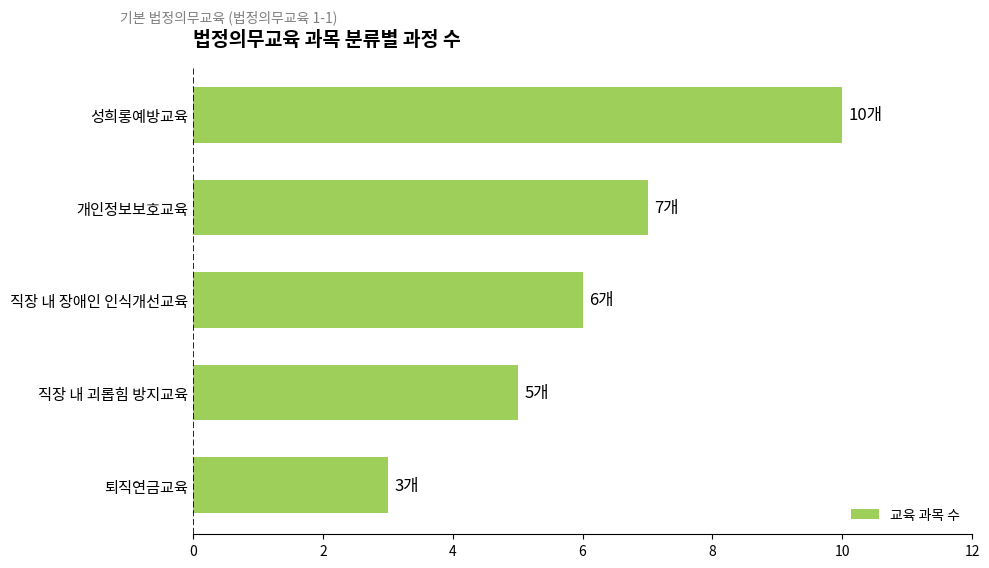

Rank the categories by value from highest to lowest.

성희롱예방교육, 개인정보보호교육, 직장 내 장애인 인식개선교육, 직장 내 괴롭힘 방지교육, 퇴직연금교육